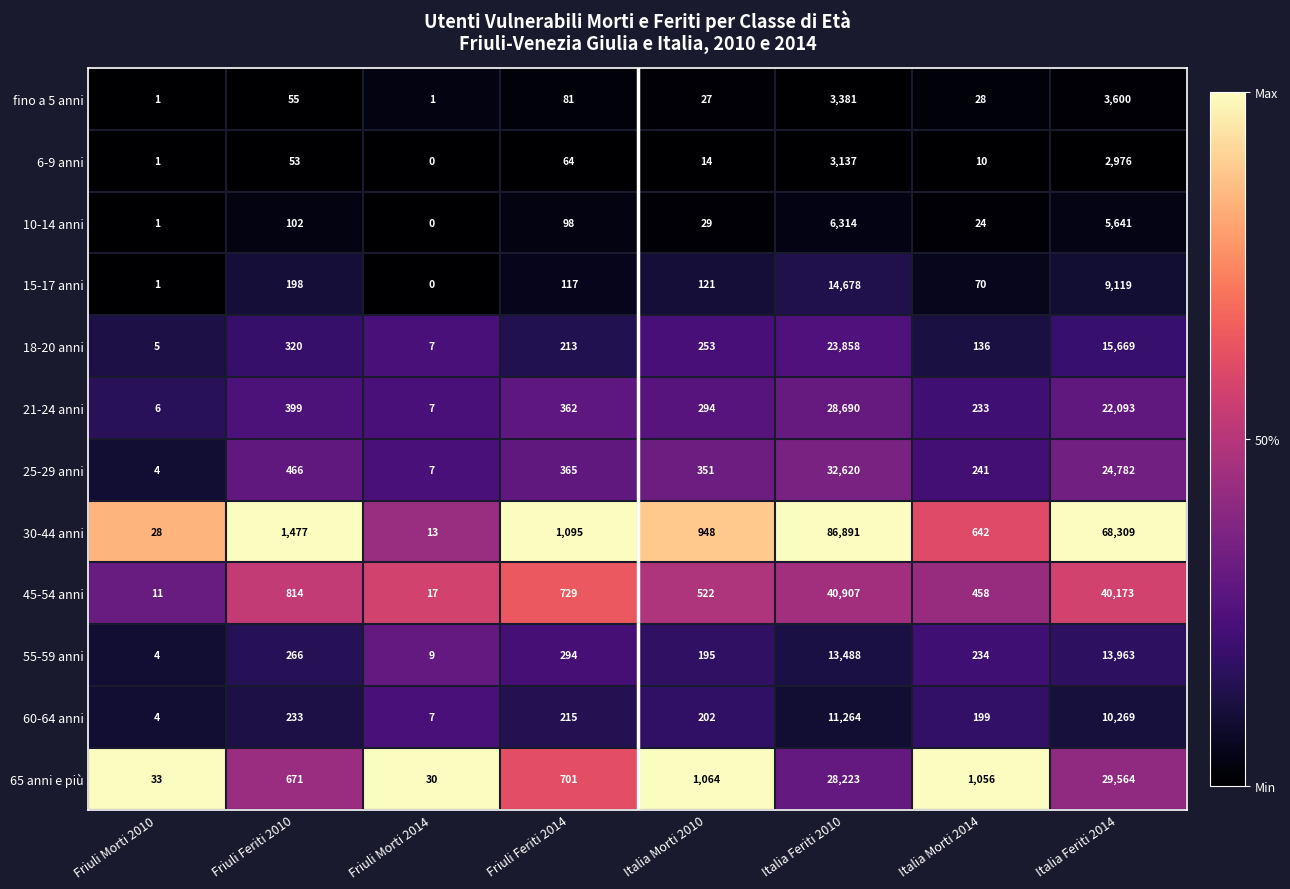

Which label corresponds to the largest value in the chart?

Italia Feriti 2010